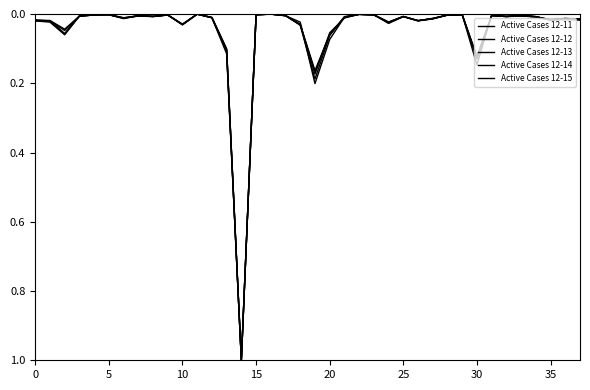

How many lines are shown in the chart?

5